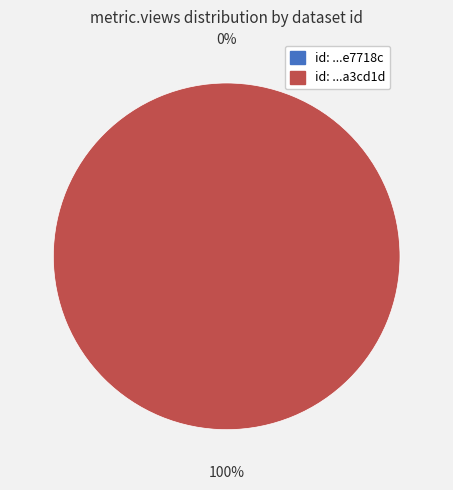

How many segments does this pie chart have?

2